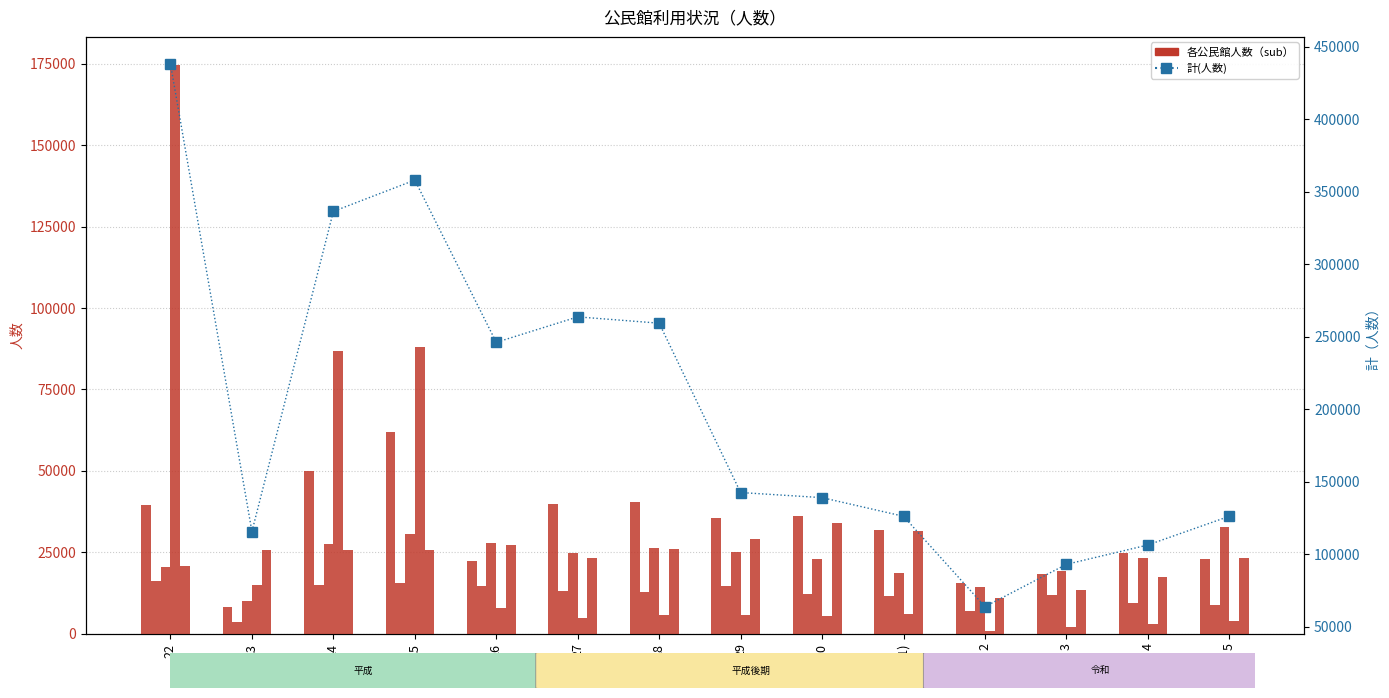

The value of 中央公民館(人数) at 29 is 35447. True or false?

True